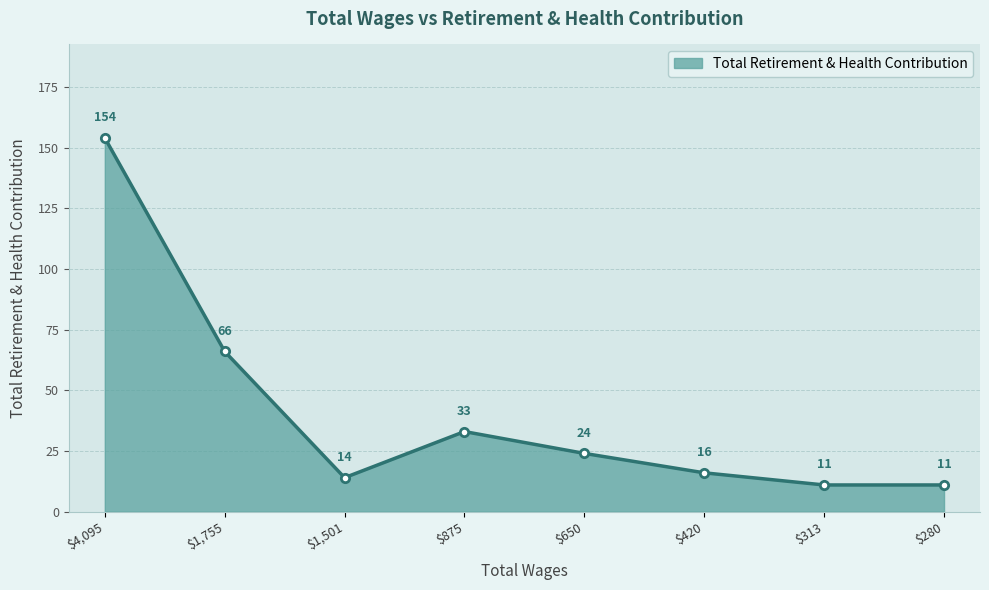

What is the value of the 5th point from the left?

24